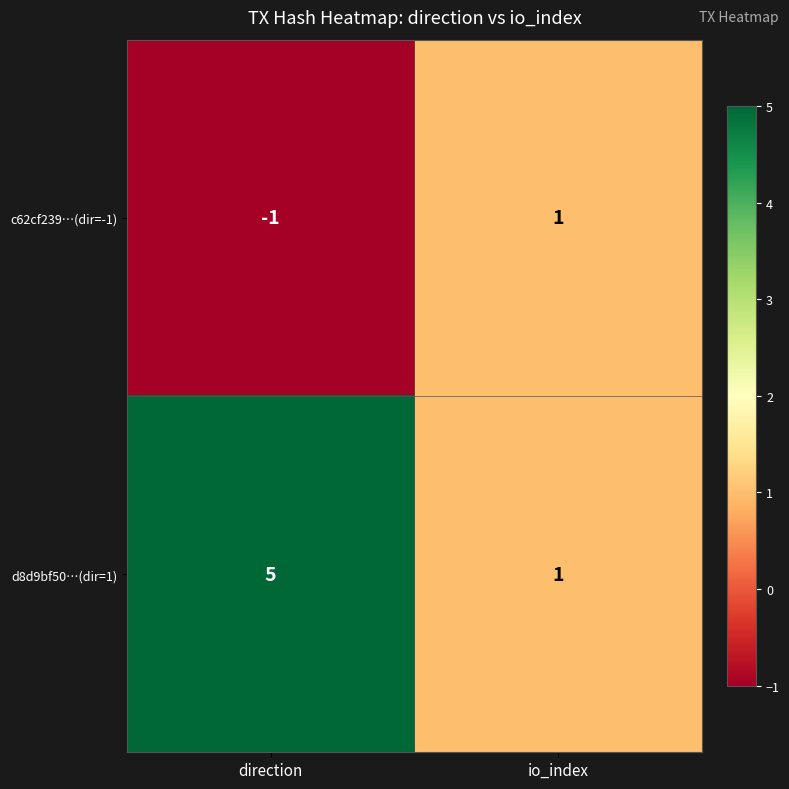

Rank the series at direction from lowest to highest value.

c62cf239…(dir=-1), d8d9bf50…(dir=1)